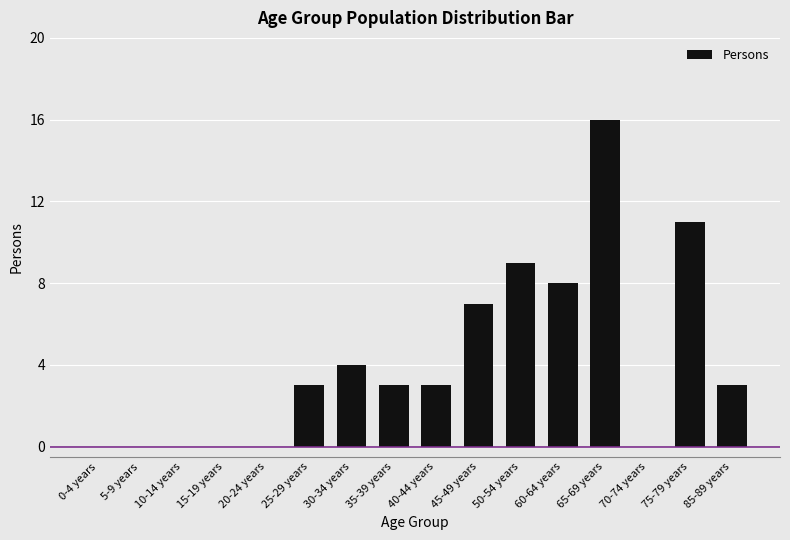

Which label corresponds to the largest value in the chart?

65-69 years